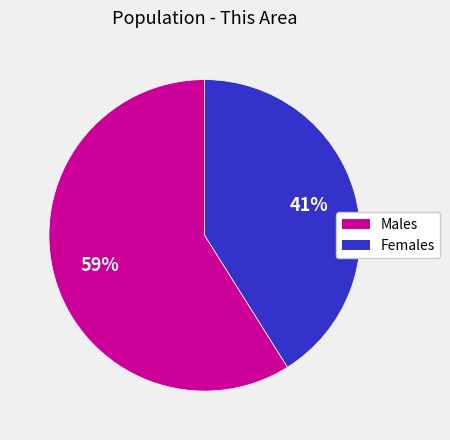

To the nearest percent, what is the average slice percentage?

50%